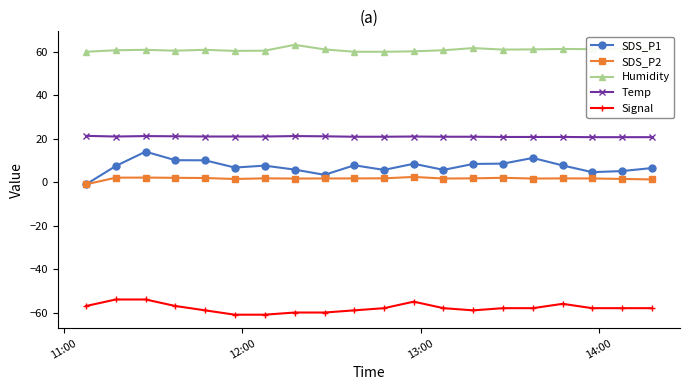

In SDS_P2, how many points are higher than both neighbors (excluding endpoints)?

5